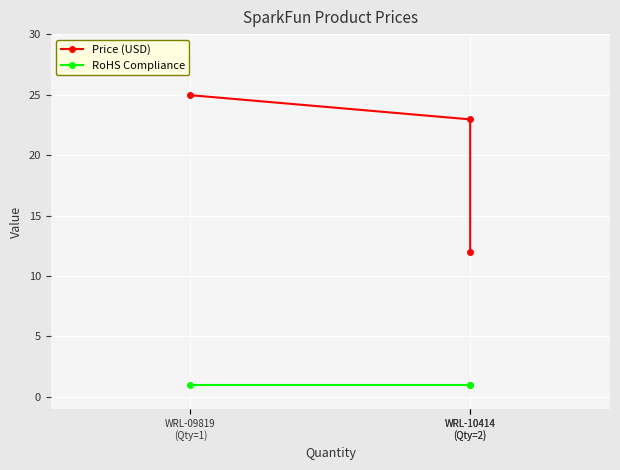

Which series has the largest total across all categories?

Price (USD)